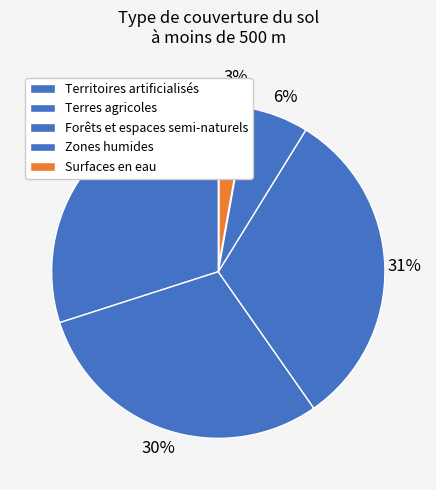

What percentage is the Territoires artificialisés slice, to the nearest percent?

30%